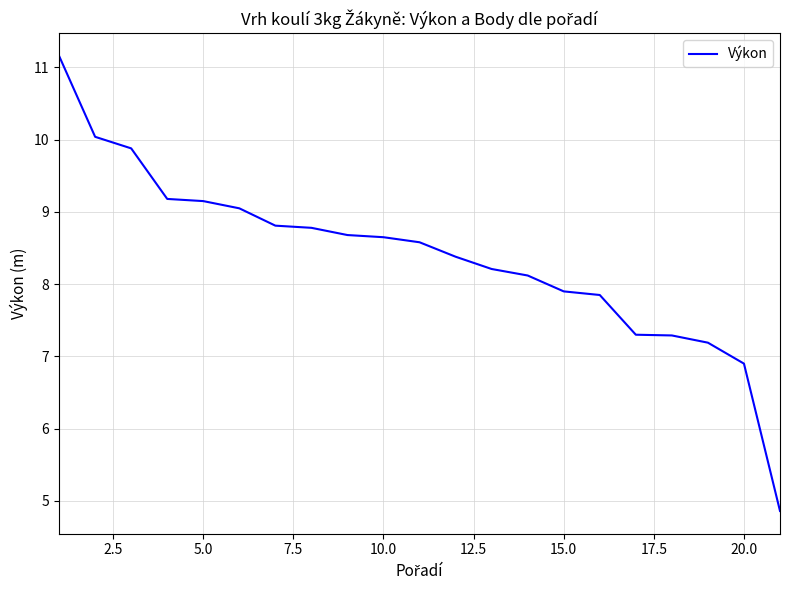

What is the difference between the maximum and second lowest values?

4.3